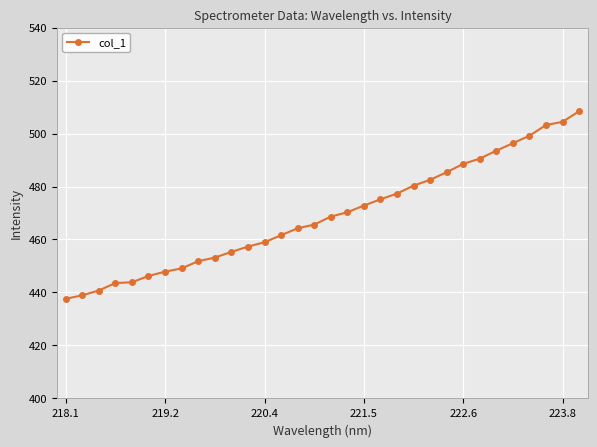

What is the sum of all values?

15012.6